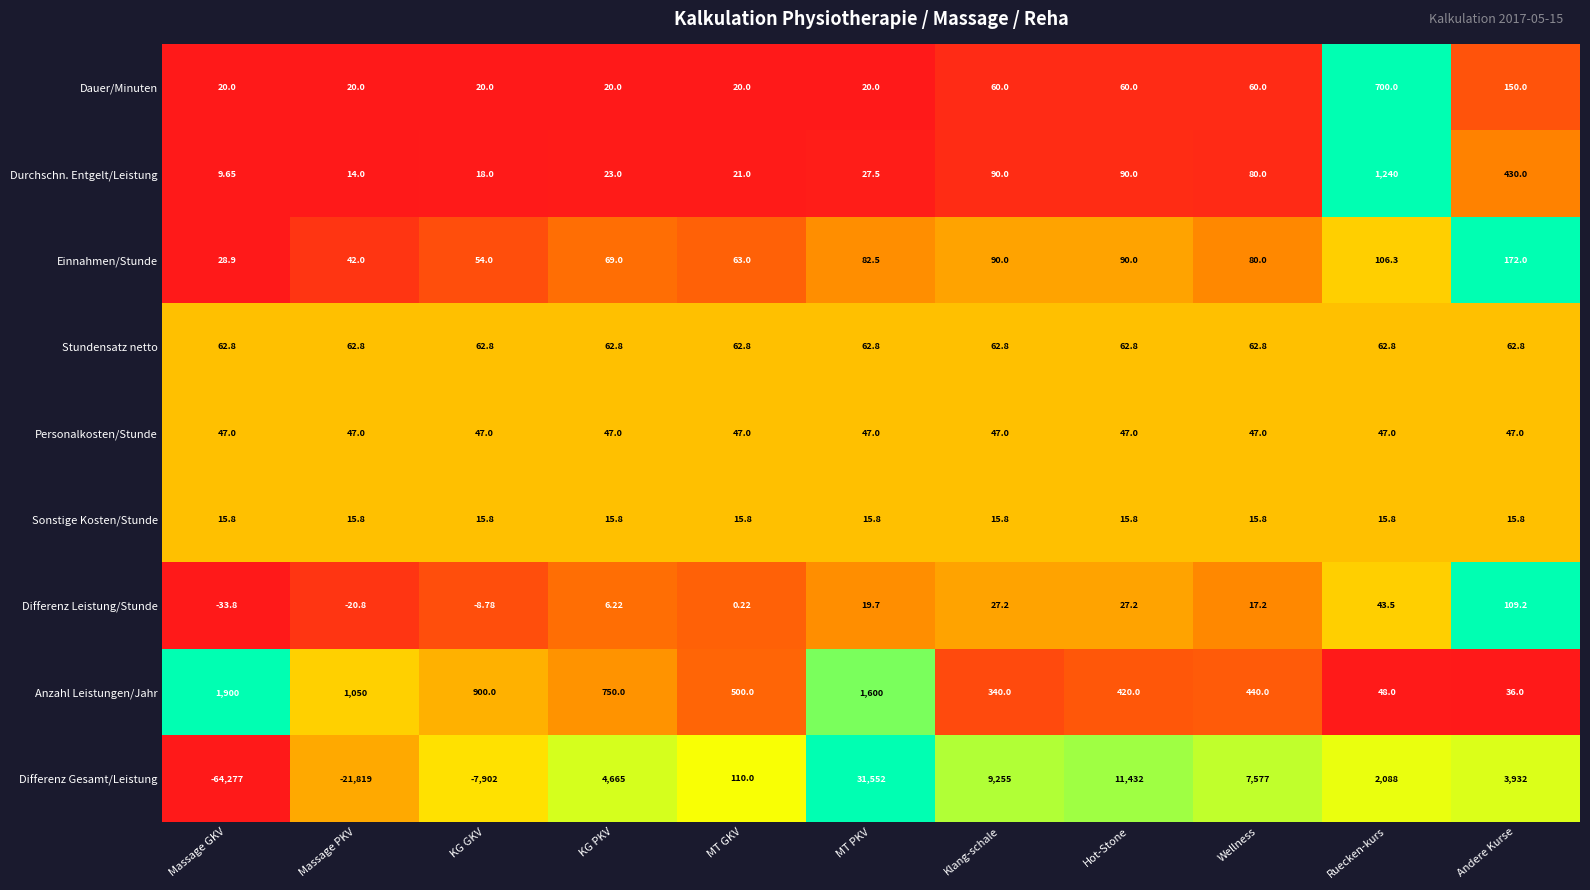

Which category has the highest value in the Durchschn. Entgelt/Leistung series?

Ruecken-kurs